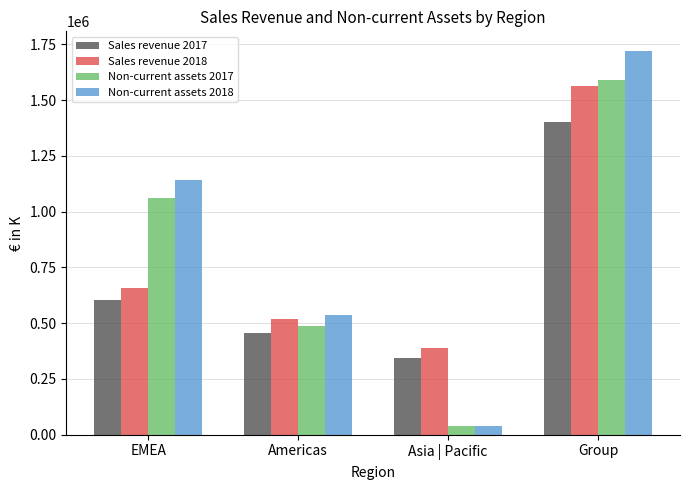

Reading left to right, transcribe all the data shown in this chart.

Sales revenue 2017: 604486	455496	344587	1404569
Sales revenue 2018: 657739	520076	388218	1566033
Non-current assets 2017: 1062194	488315	38757	1589267
Non-current assets 2018: 1143897	538416	40551	1722864